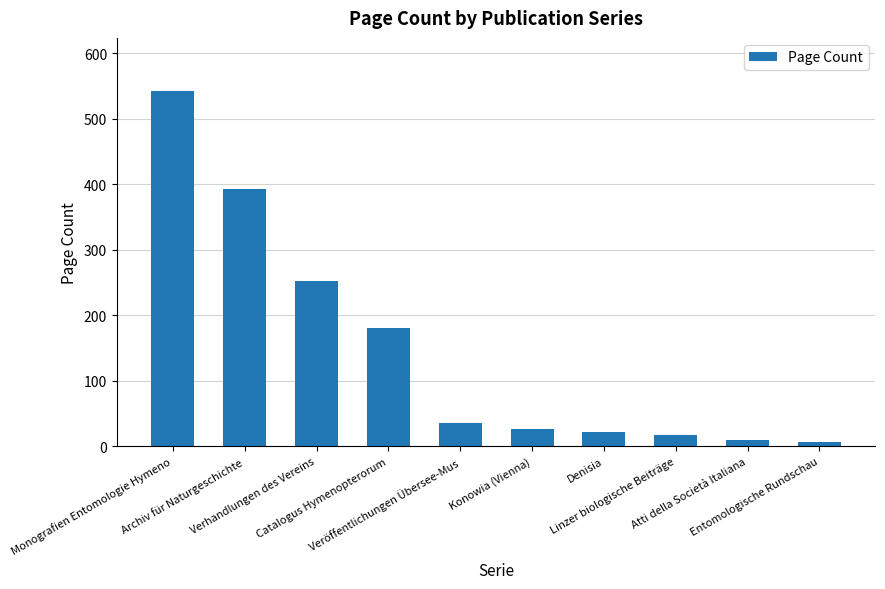

Where is the data nearest to the value 274?

Verhandlungen des Vereins